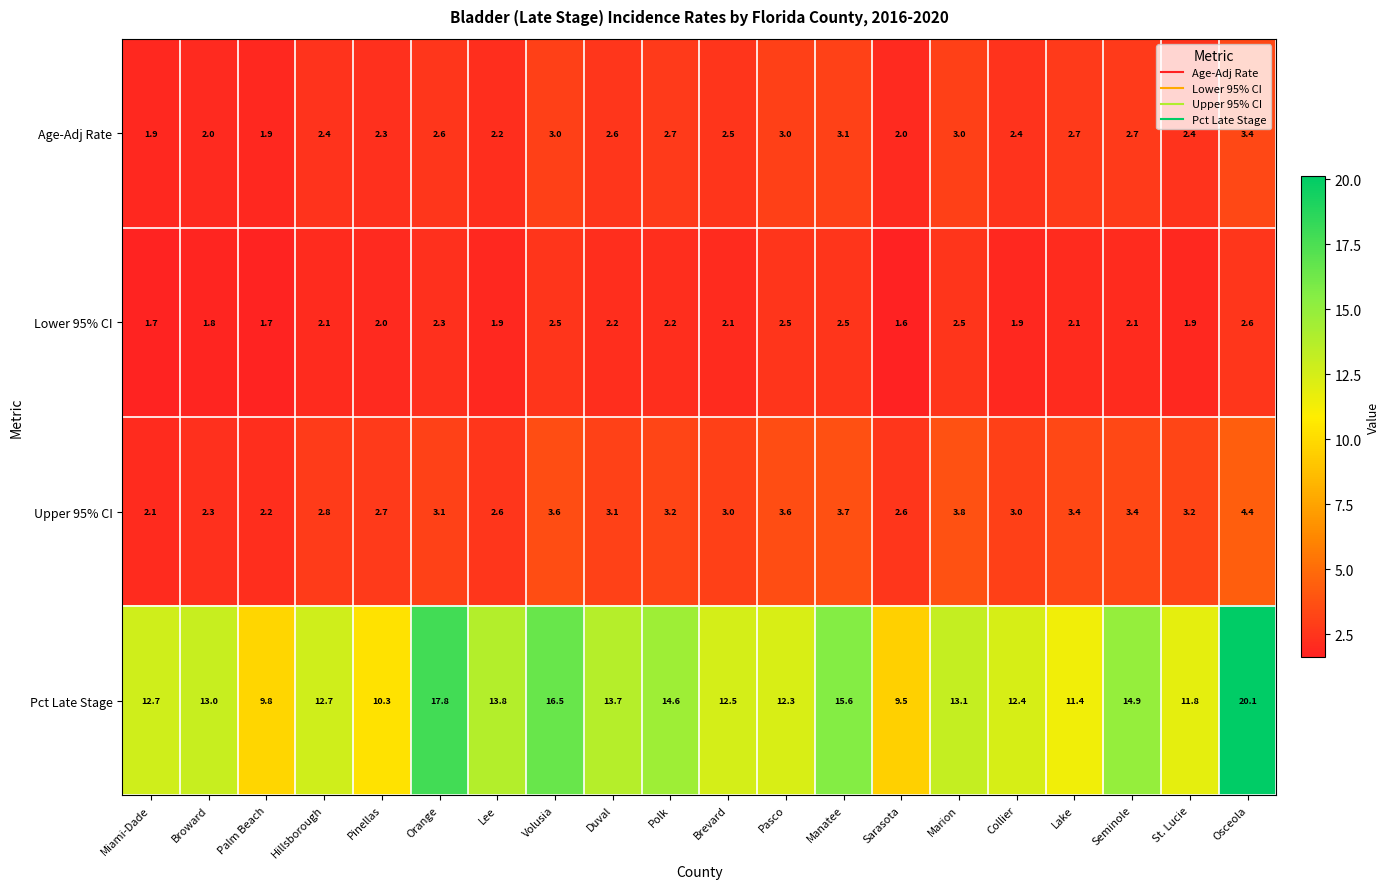

List the series in order of their peak value, highest first.

Pct Late Stage, Upper 95% CI, Age-Adj Rate, Lower 95% CI